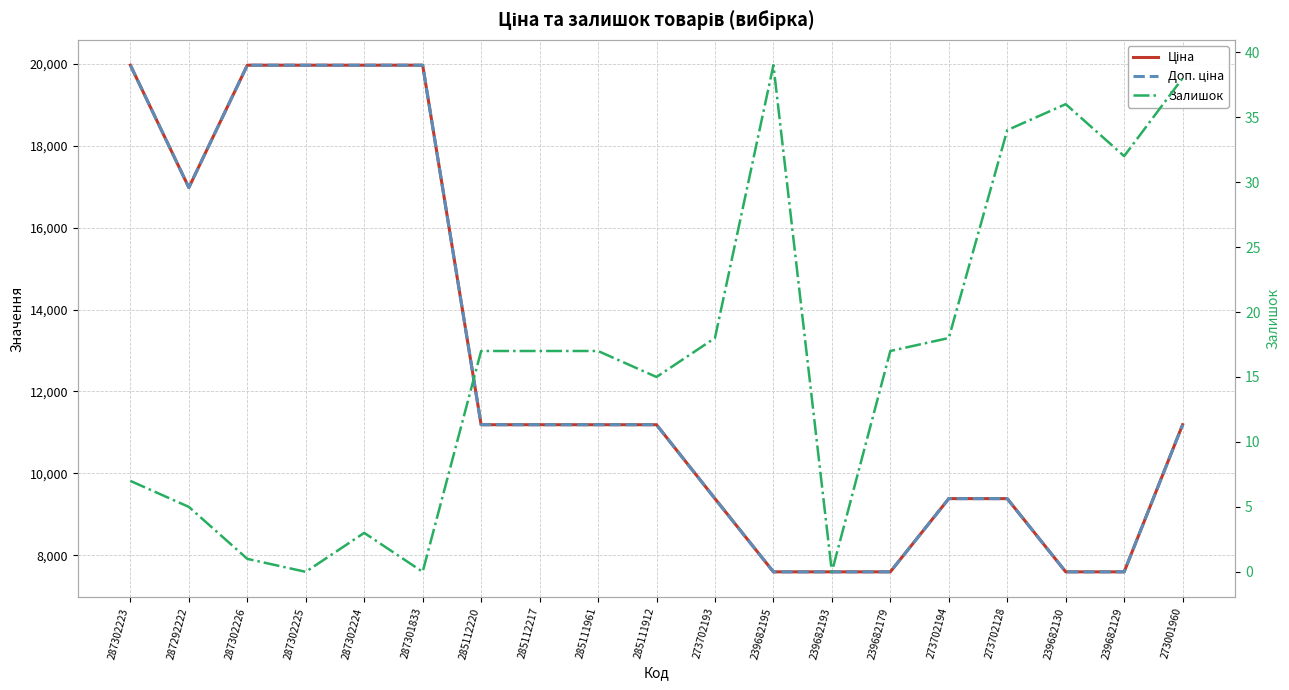

True or false: Ціна and Доп. ціна intersect in this chart.

False